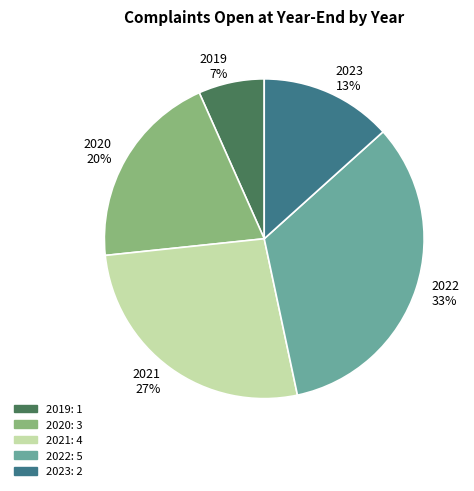

Does 2019 account for over 50% of the chart?

No